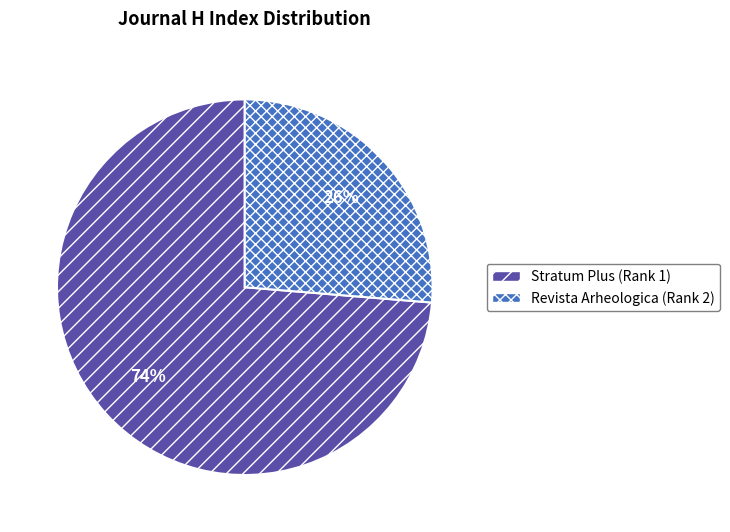

Which category has the biggest portion of the pie?

Stratum Plus (Rank 1)